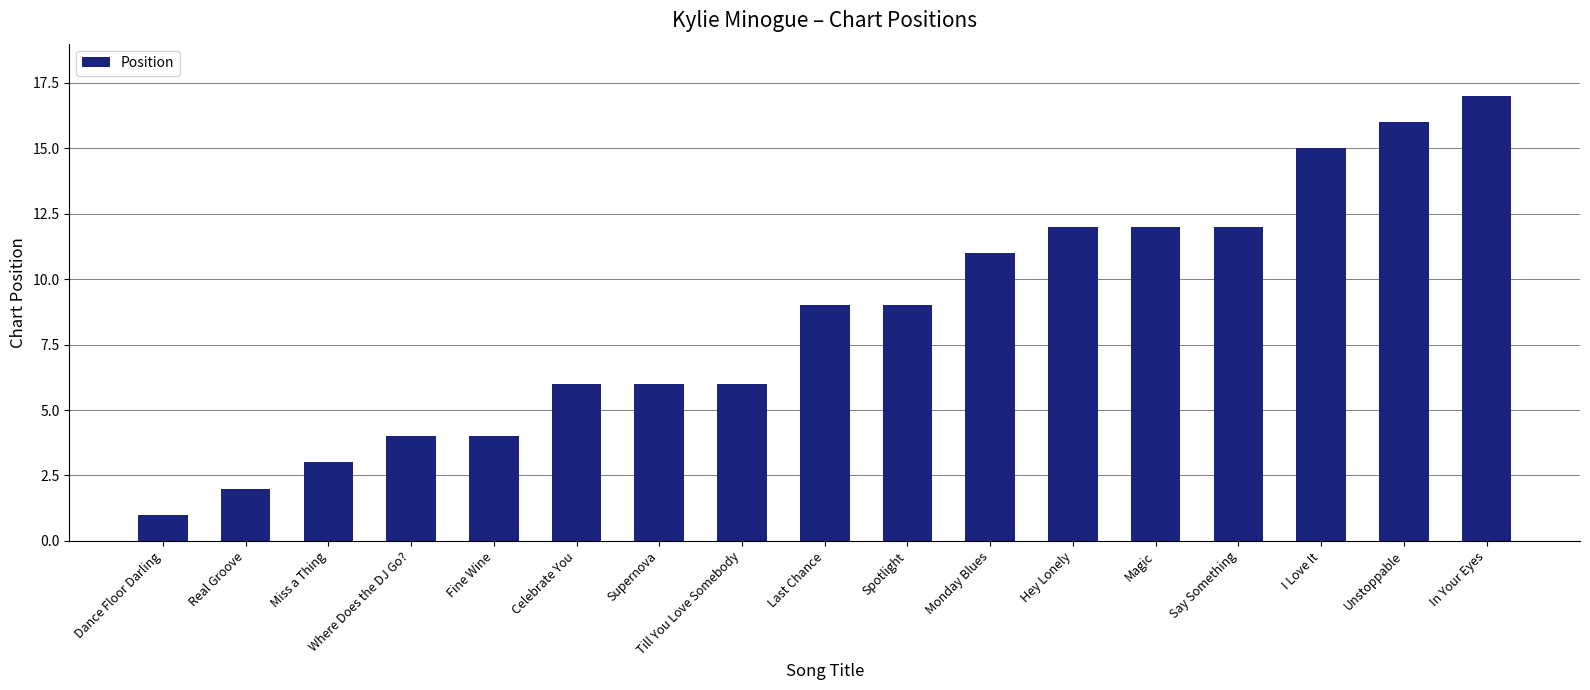

What is the value of the 4th bar from the left?

4